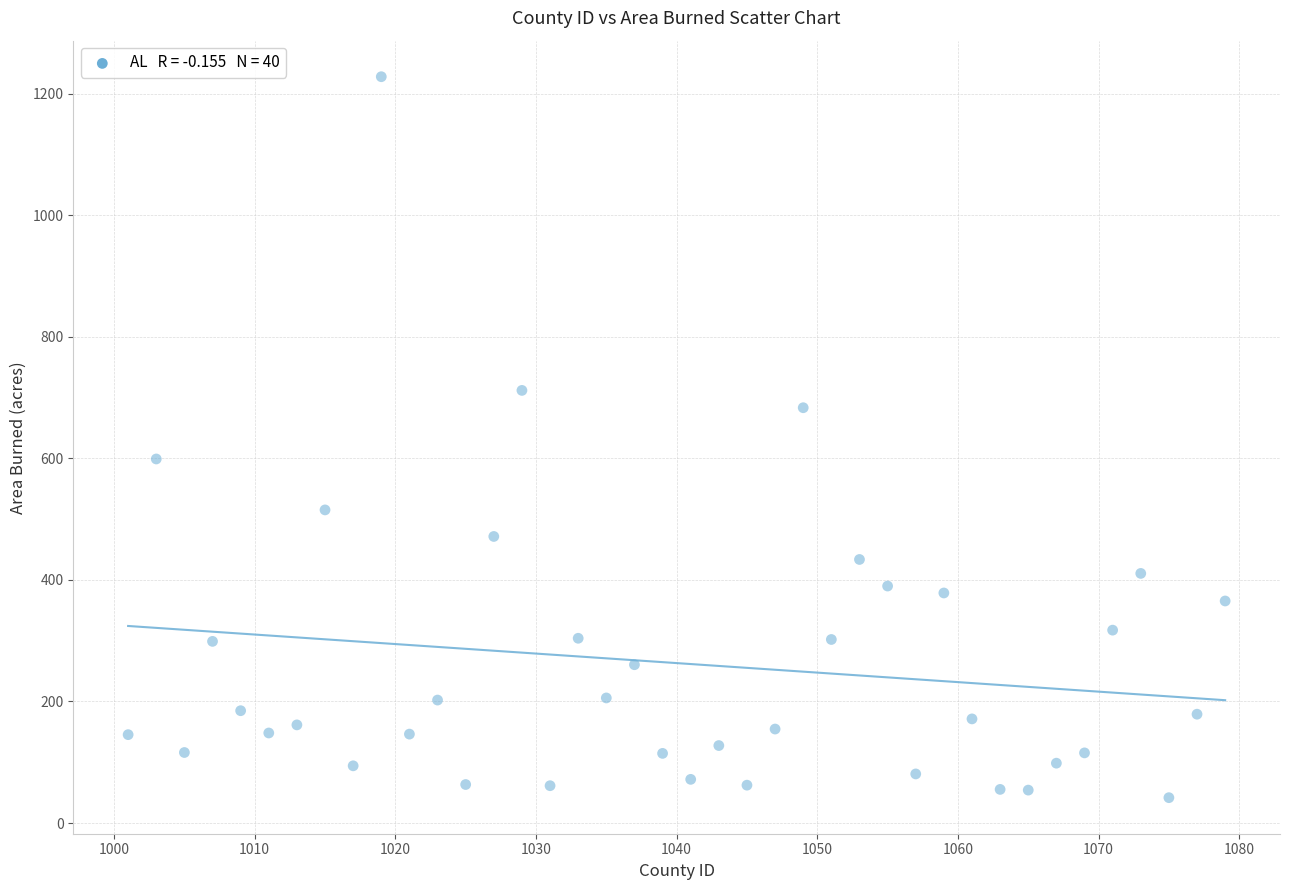

What is the range of X values (max minus min)?

78.0